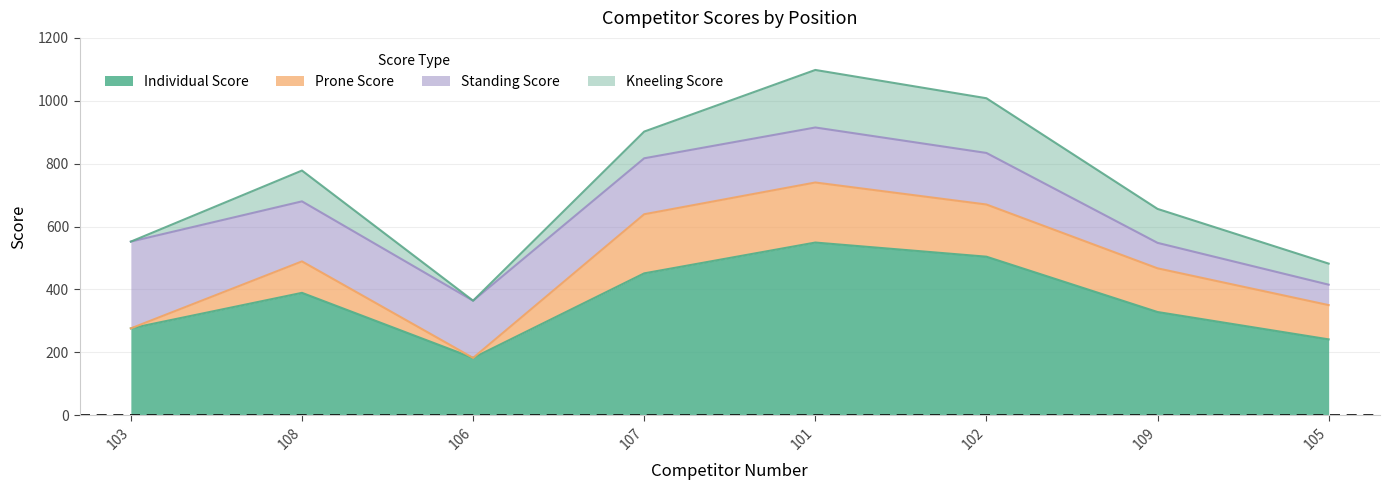

The value of Standing Score at 109 is 56. True or false?

False